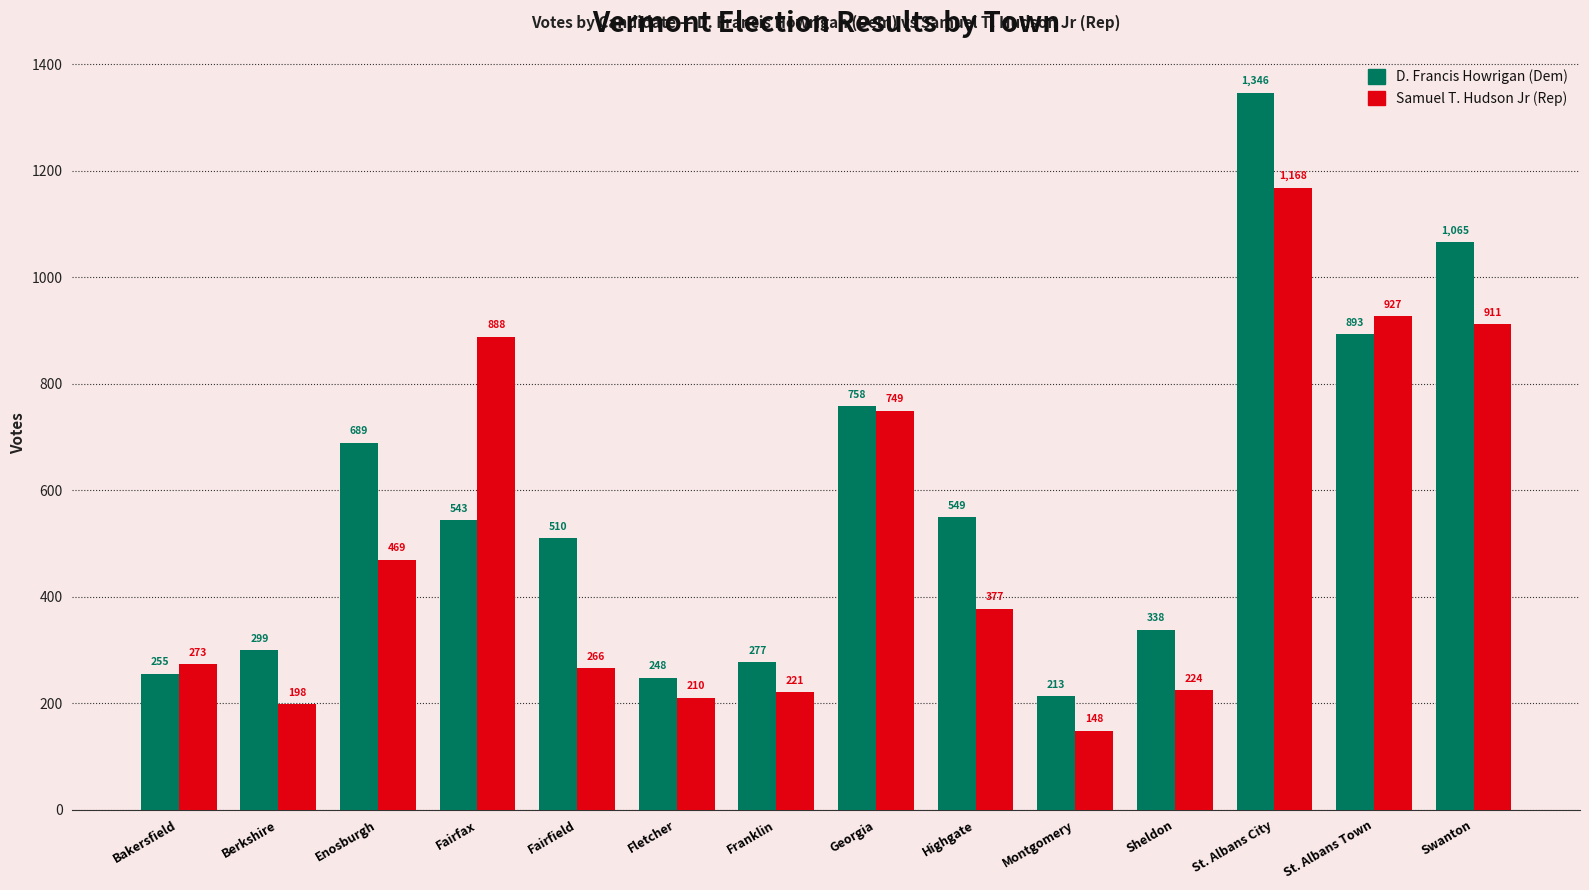

What is the difference between the maximum and minimum values in the D. Francis Howrigan (Dem) series?

1133